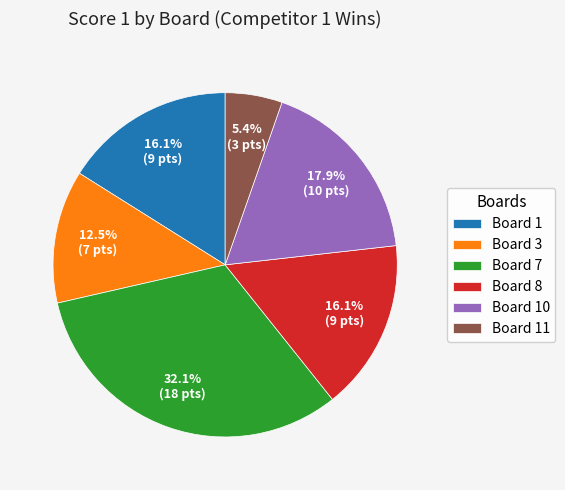

Which category has the smallest portion of the pie?

Board 11